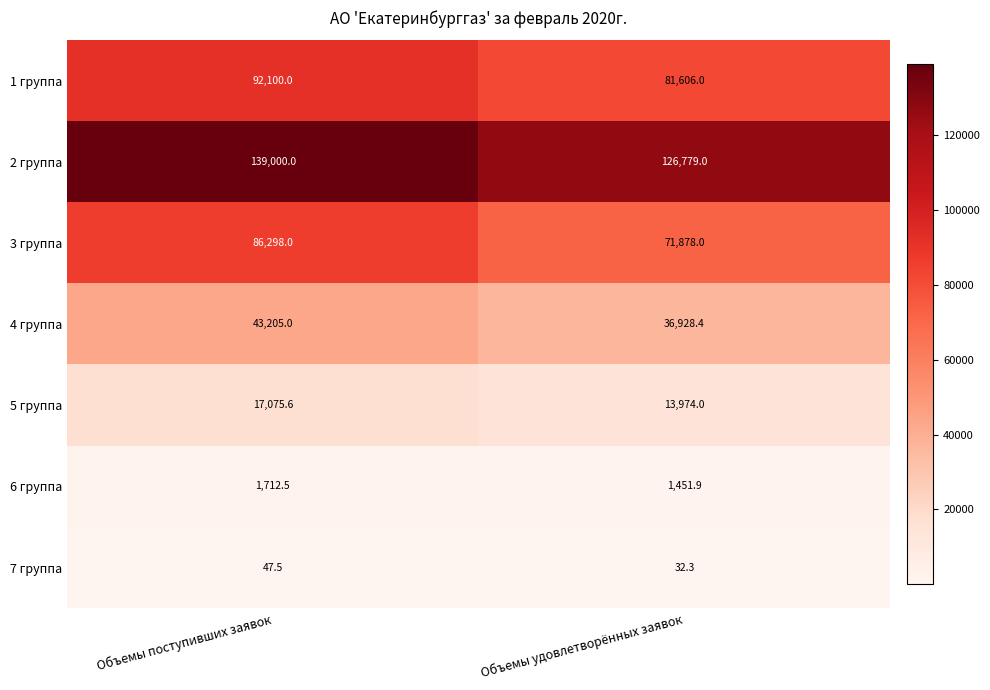

Which category has the highest value across all series?

Объемы поступивших заявок